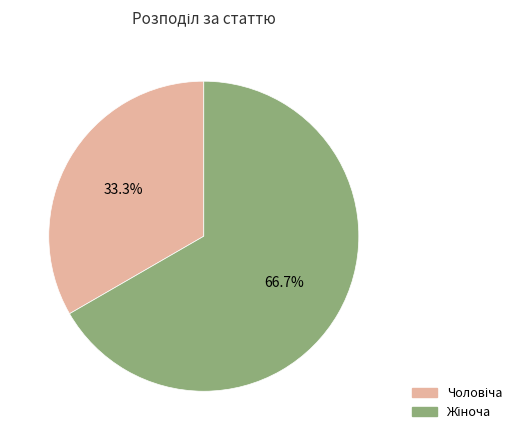

Which has a higher value, Жіноча or Чоловіча?

Жіноча